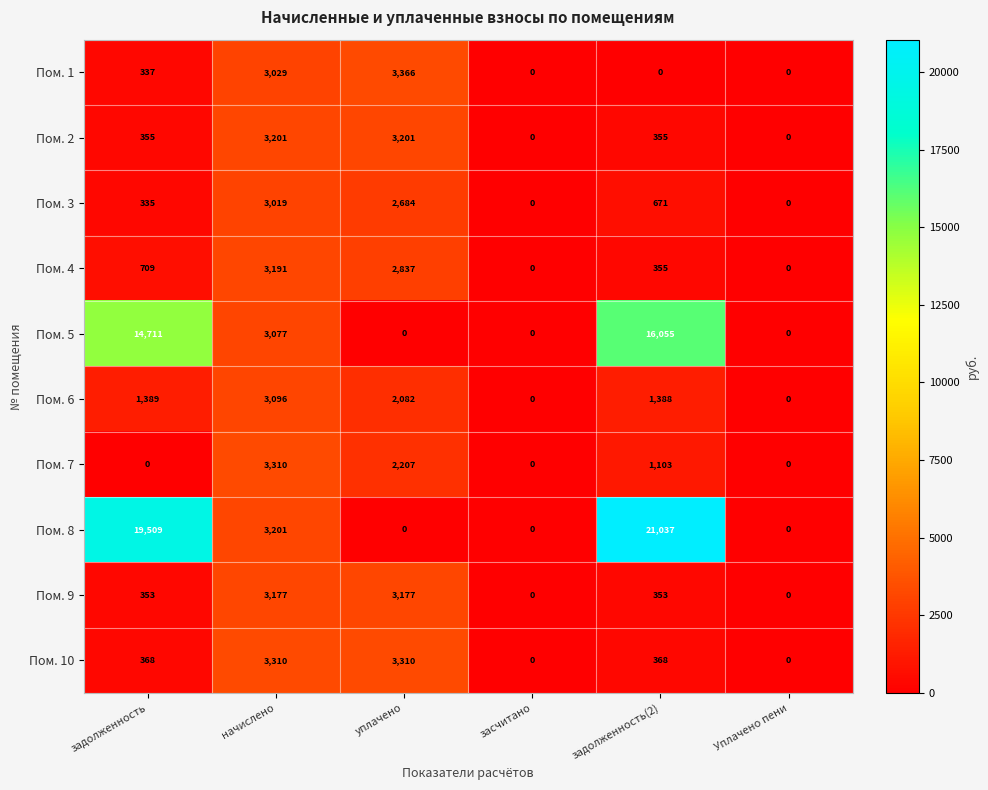

Which series has the largest total across all categories?

Пом. 8